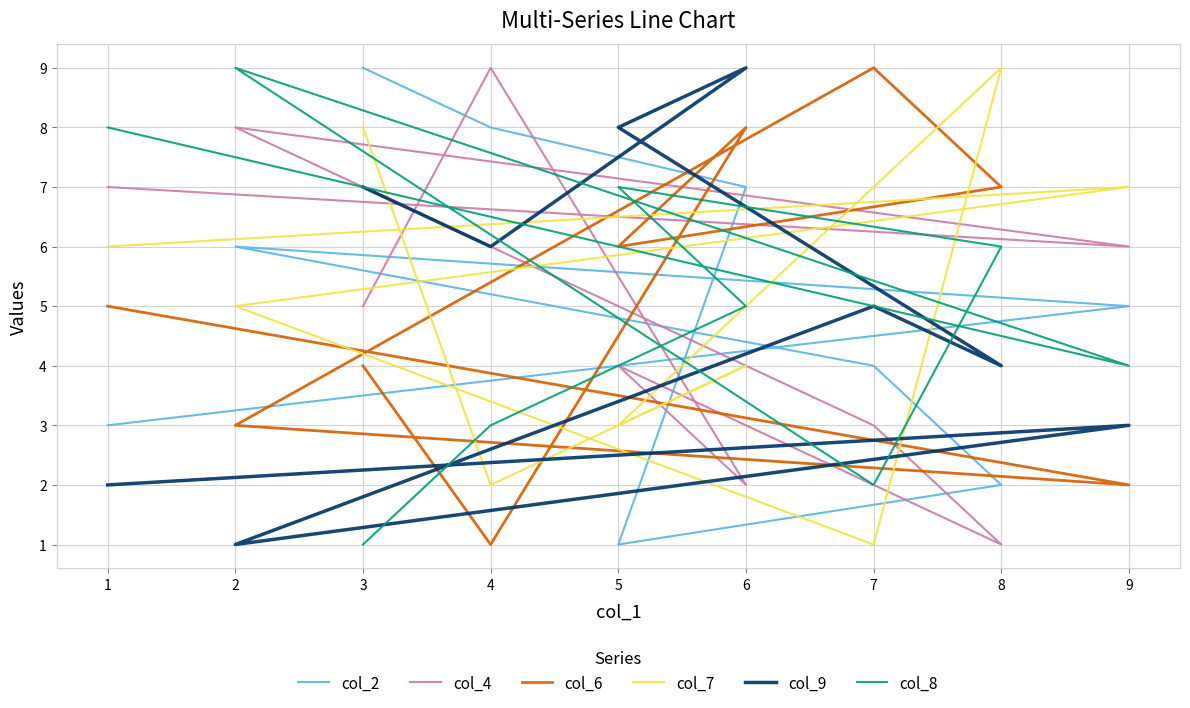

What is the difference between the second highest and minimum values in the col_7 series?

7